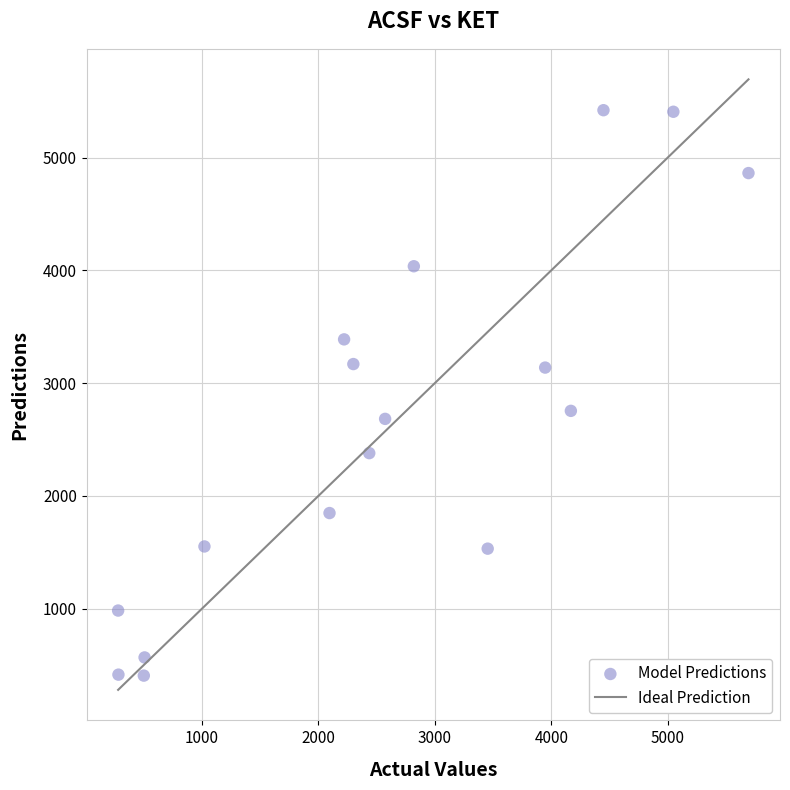

What is the range of Y values (max minus min)?

5012.7